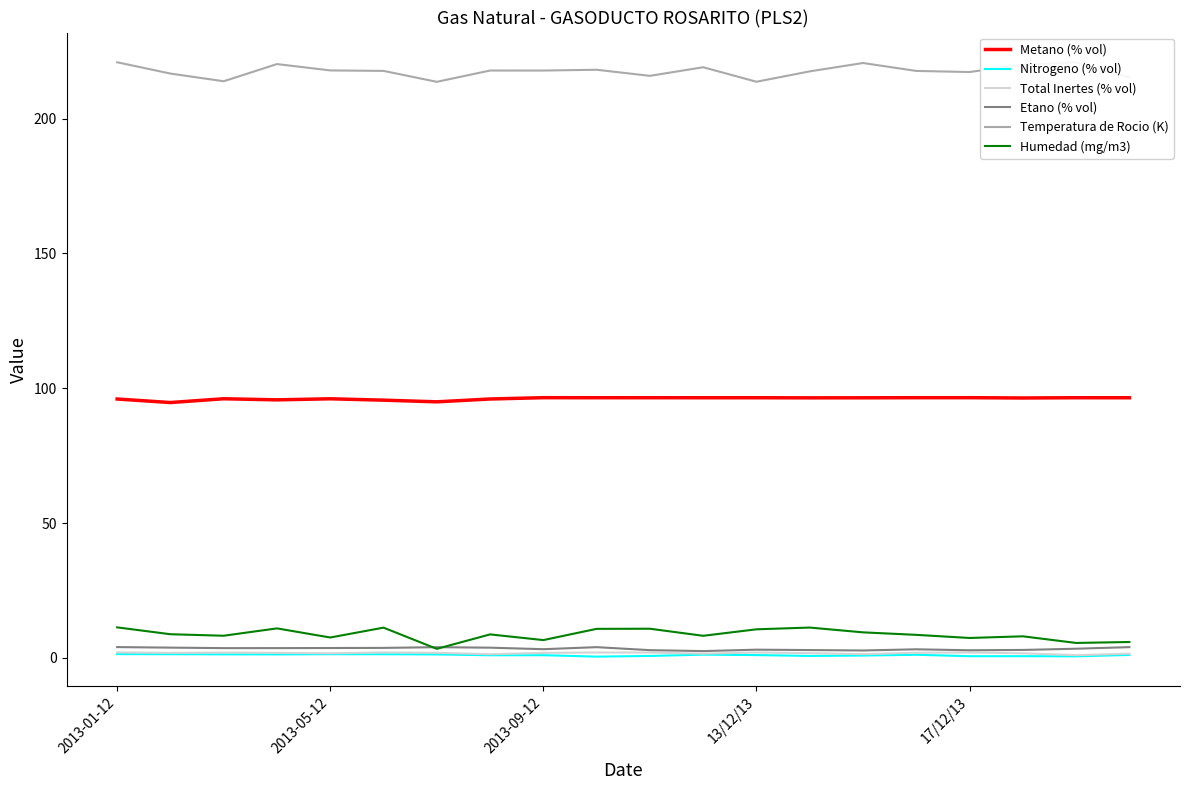

What is the minimum value for Metano (% vol)?

94.7